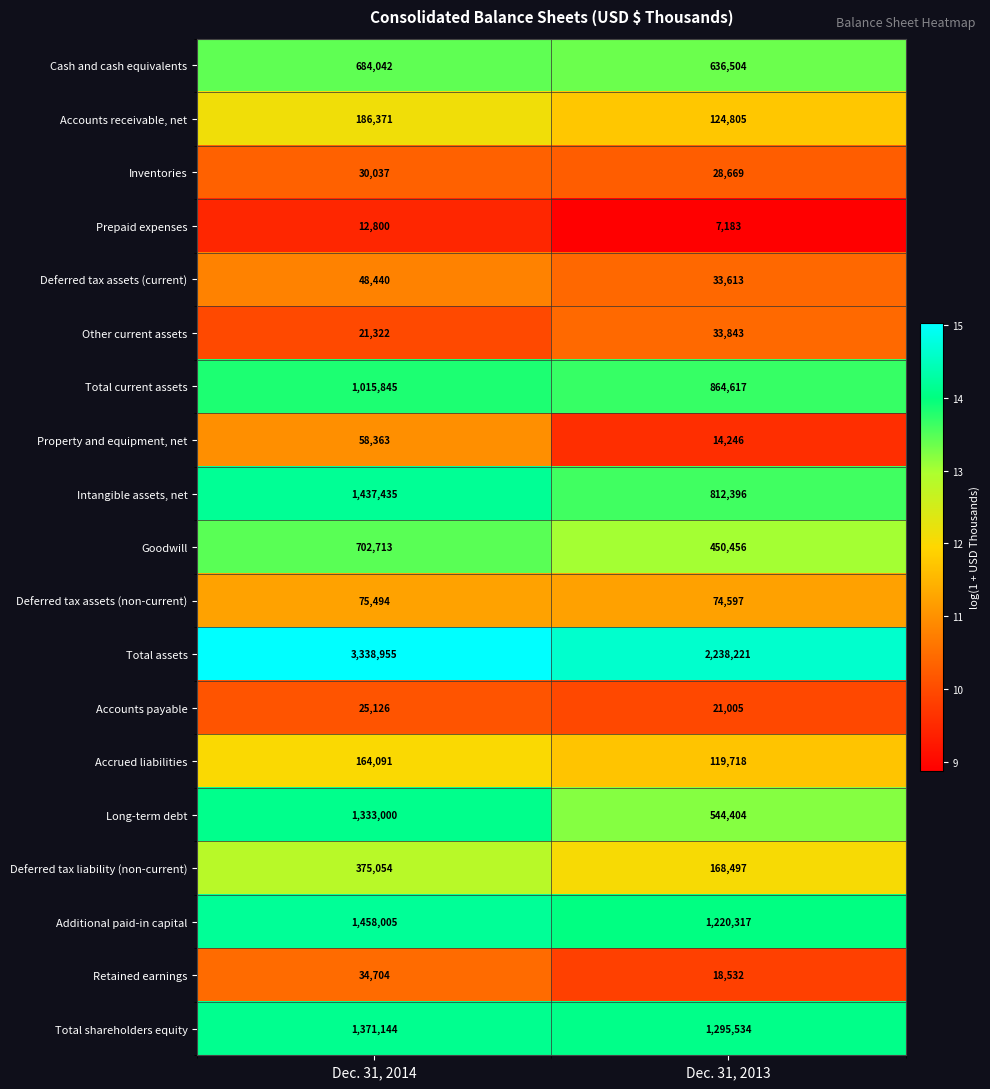

How many categories are shown in the chart?

2